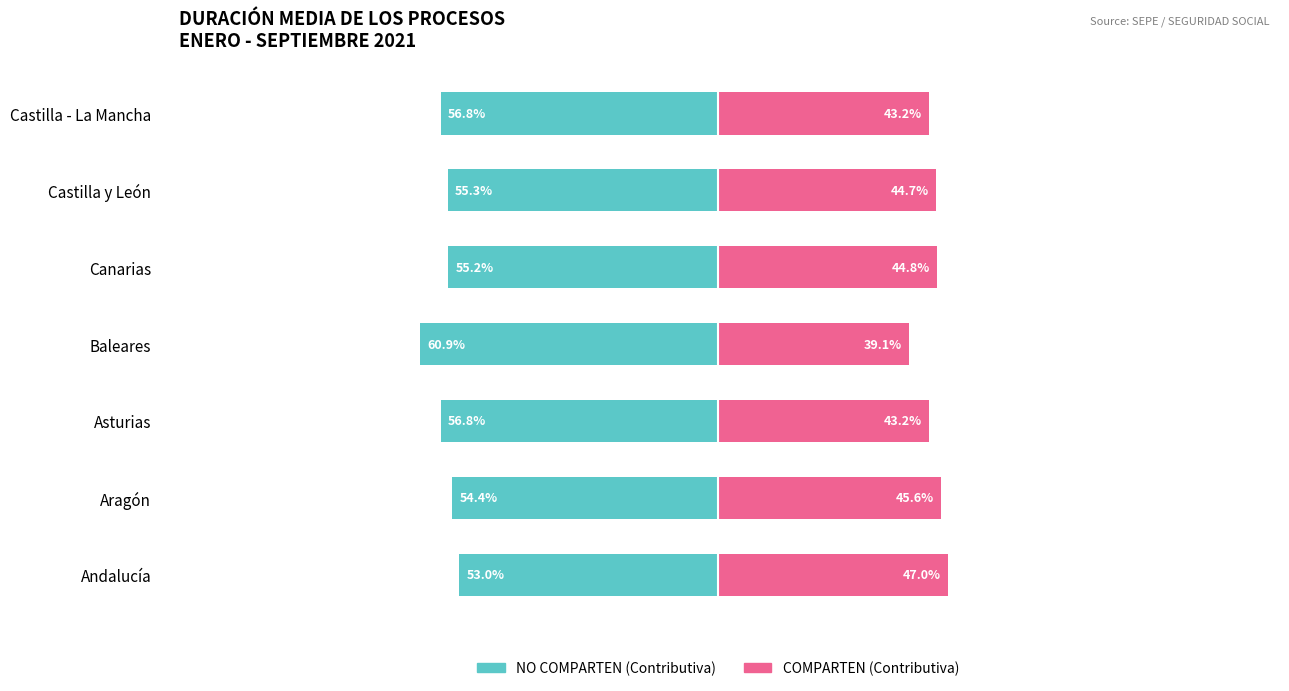

The value of COMPARTEN (Contrib.) at Aragón is 45.6. True or false?

True